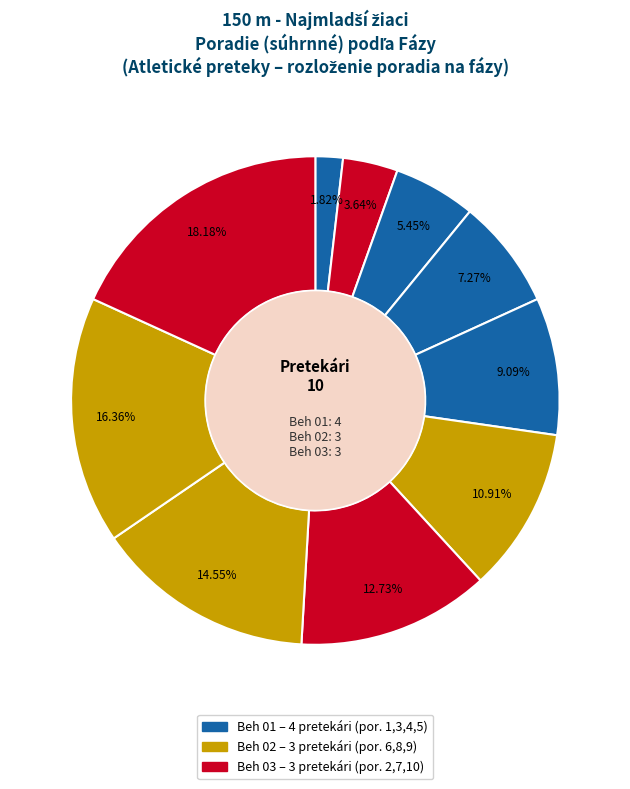

To the nearest percent, what is the average slice percentage?

10%